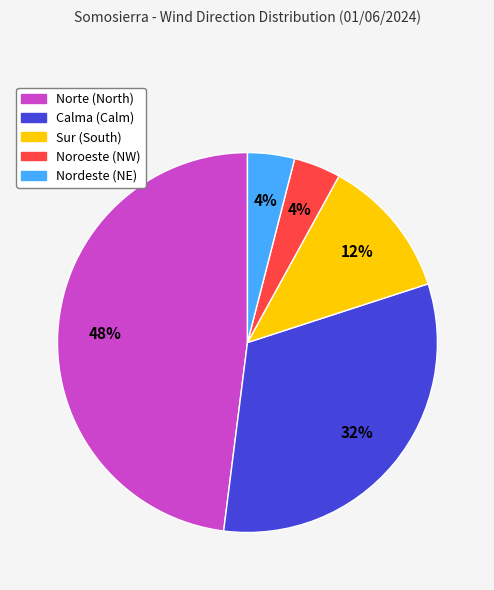

What is the largest slice in the pie chart?

Norte